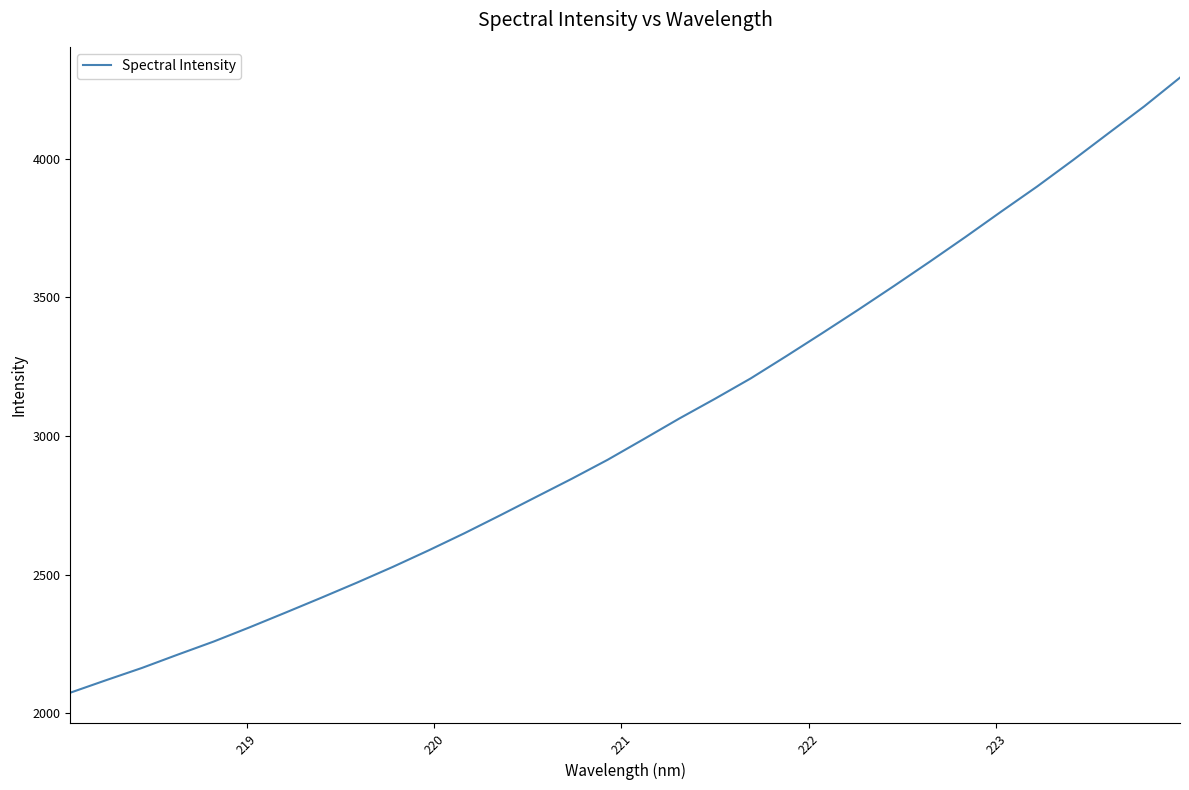

How many lines are shown in the chart?

1